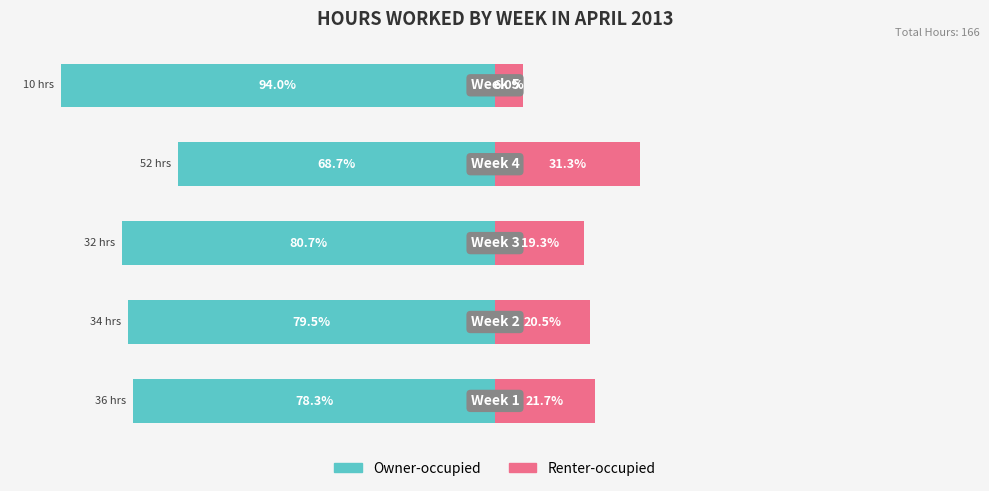

Between −125 and −100, which series saw the biggest shift?

Owner-occupied